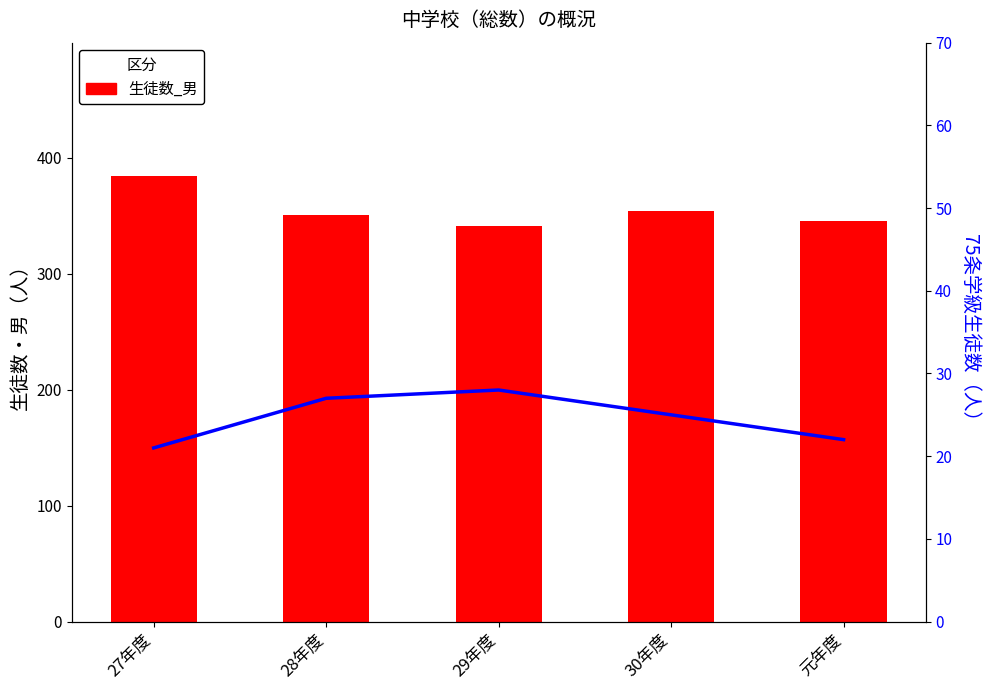

Which category has the lowest value across all series?

27年度